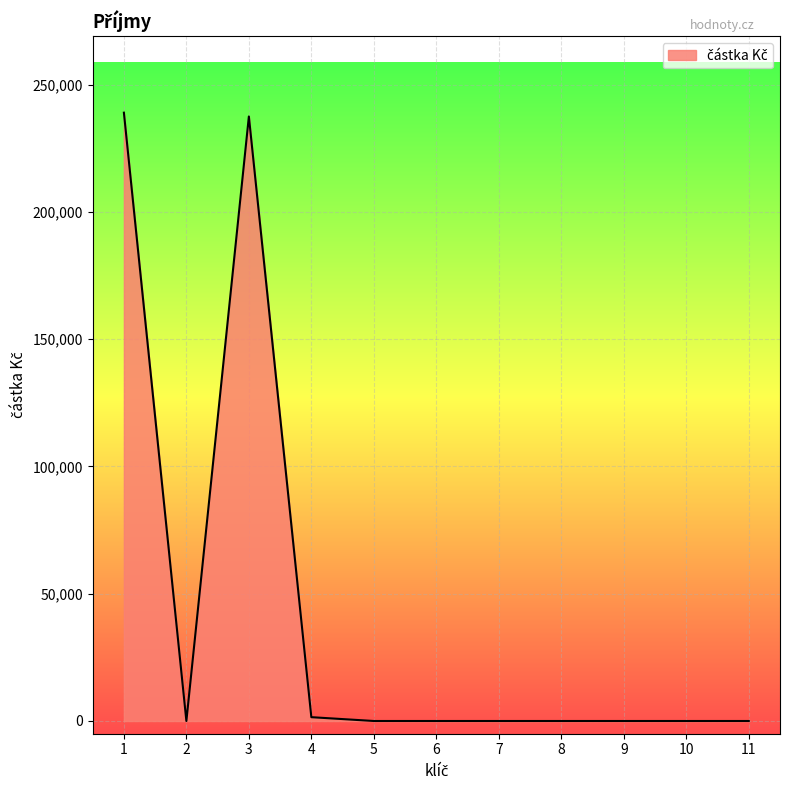

Is it true that the value at 11 is -103911?

False